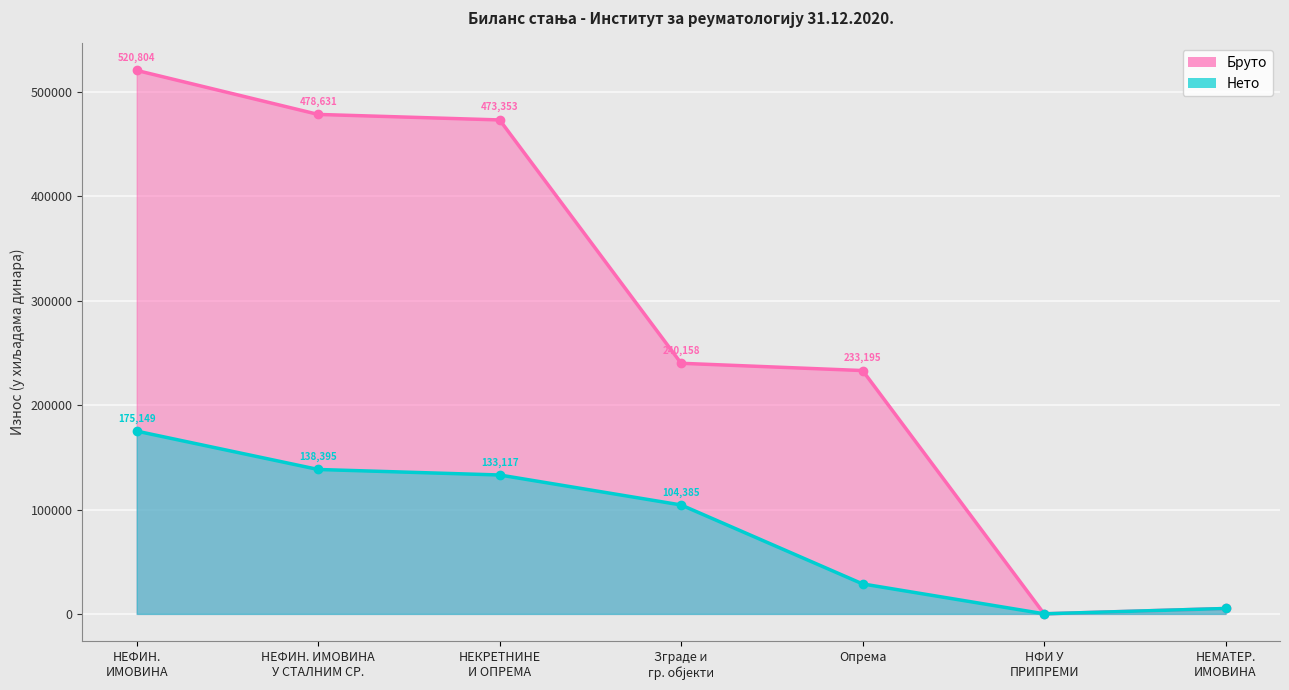

What is the difference between the second highest and minimum values in the Бруто series?

478533